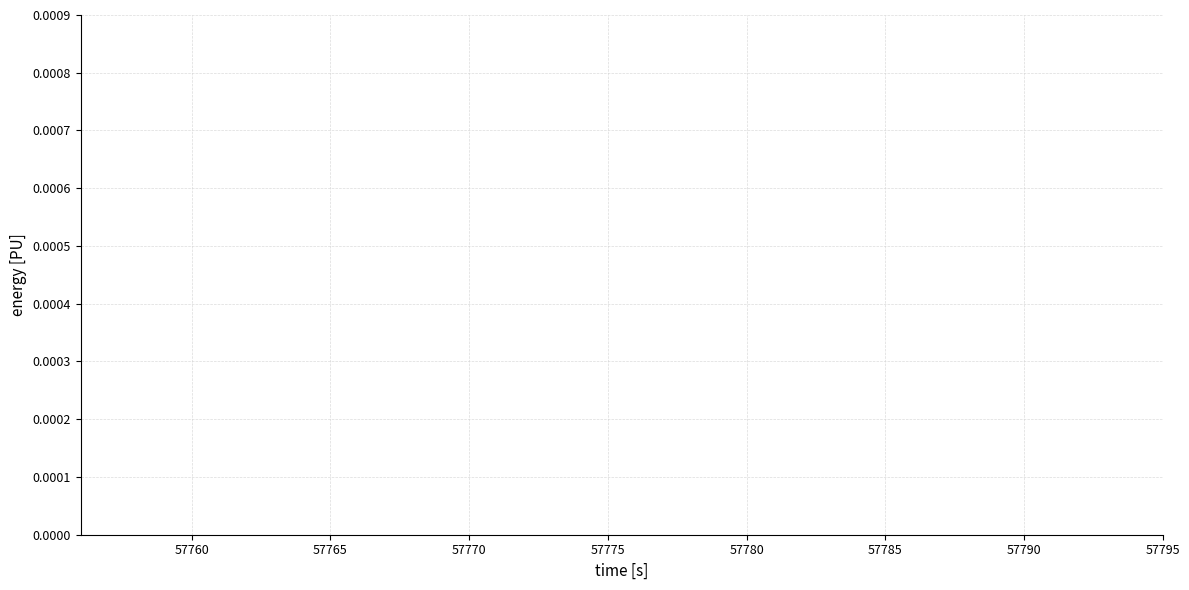

True or false: col_517 and col_516 intersect in this chart.

False